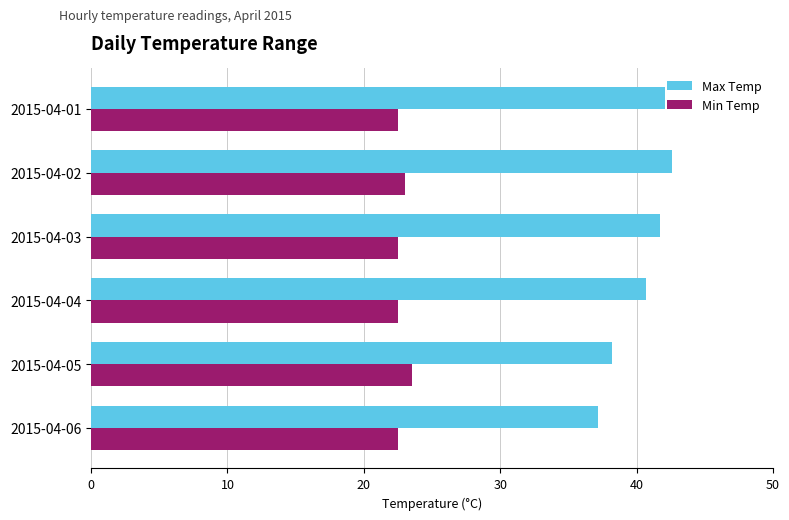

Is it true that Min Temp equals 11.7 at 2015-04-02?

False